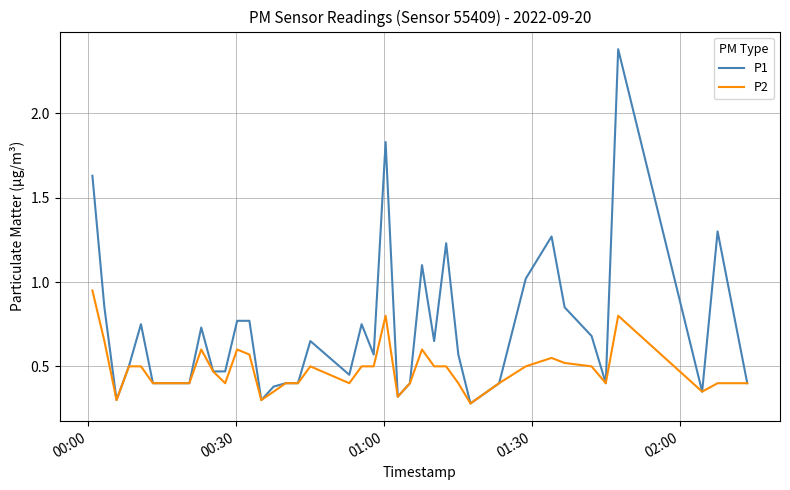

Rank the series by their maximum value, from lowest to highest.

P2, P1